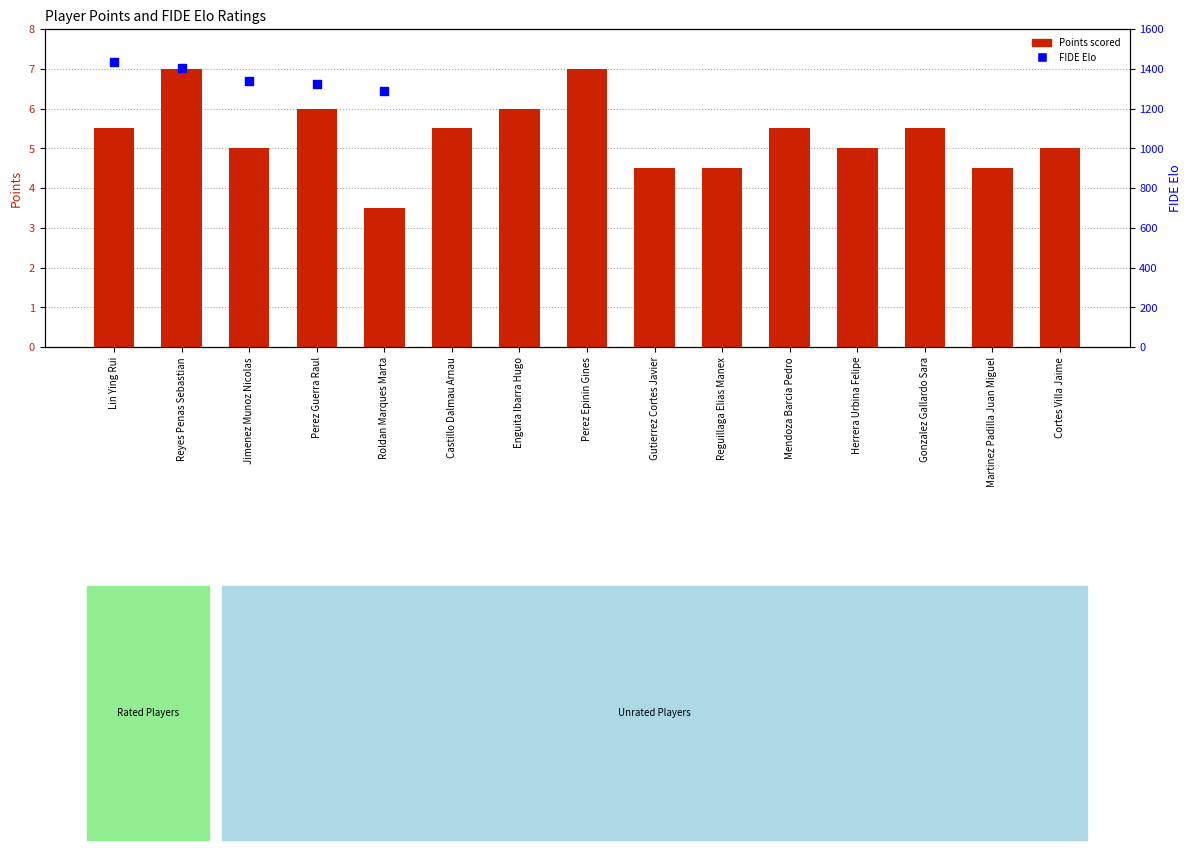

Which series reaches the maximum Y coordinate?

FIDE Elo